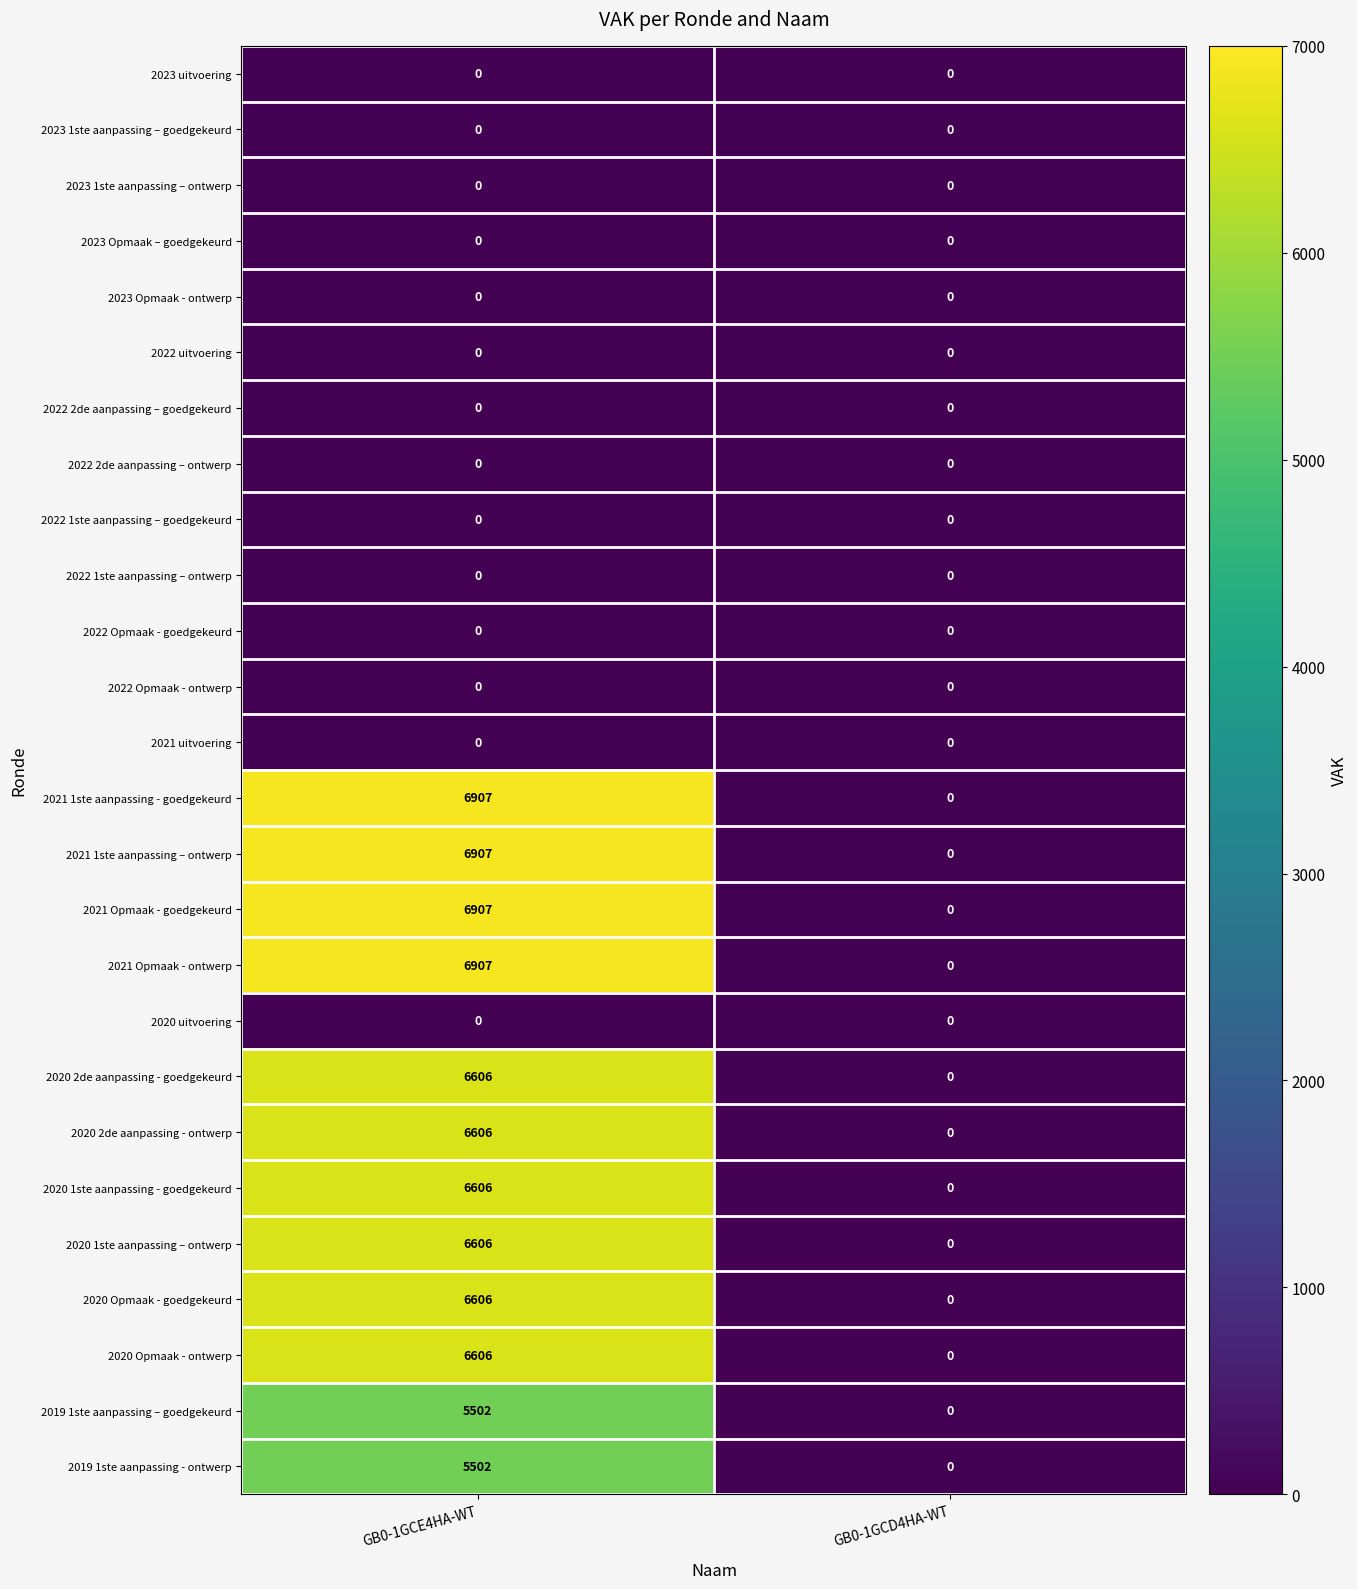

Which category has the highest value in the 2020 Opmaak - ontwerp series?

GB0-1GCE4HA-WT